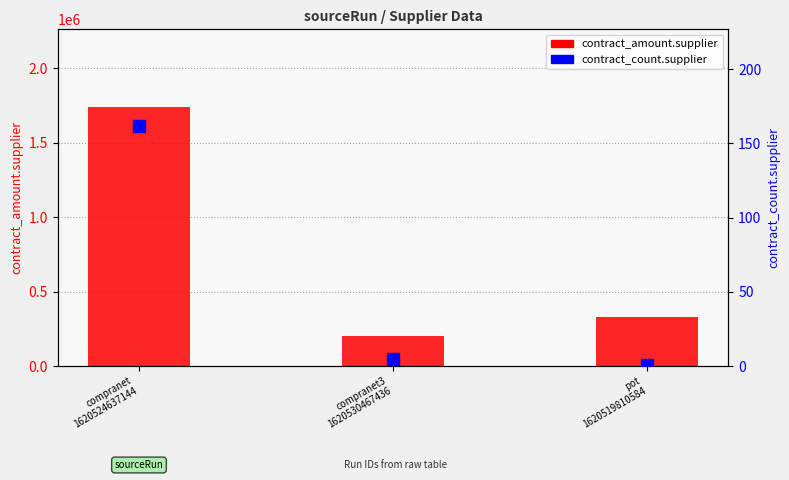

Which category has the highest value in the contract_amount.supplier series?

compranet
1620524637144